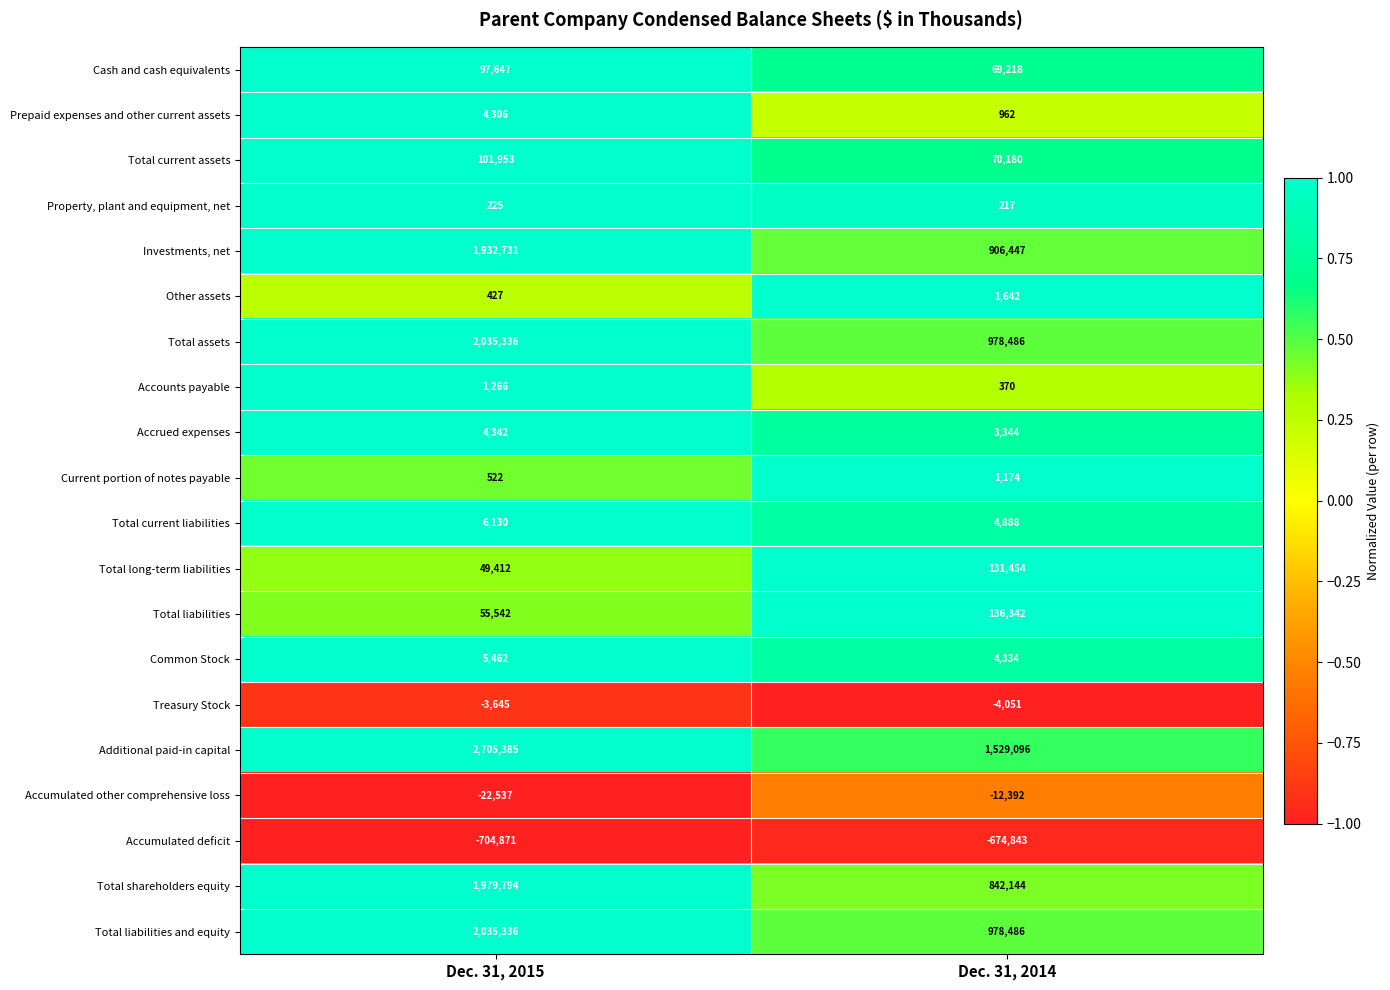

Count the number of data series in this chart.

20